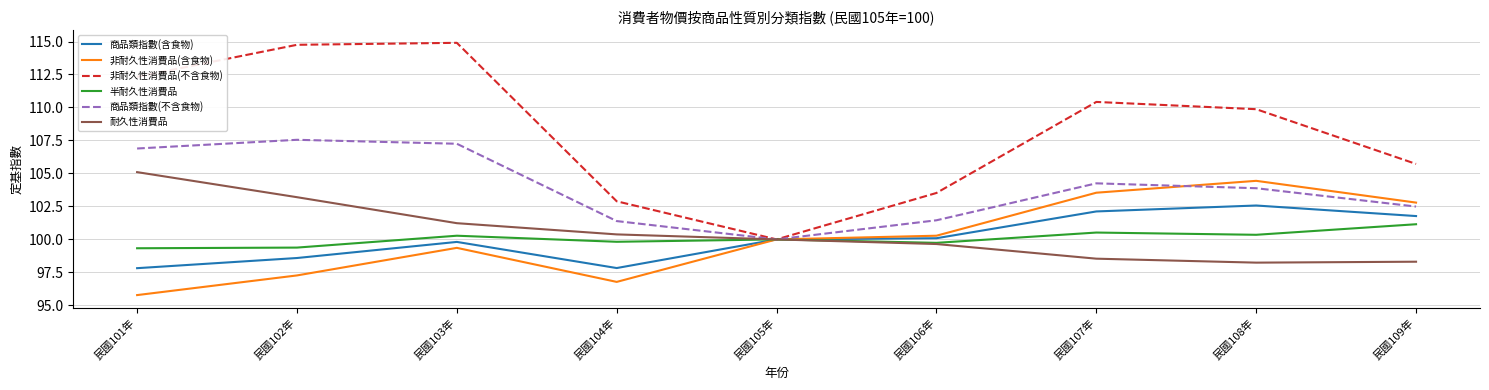

Which series has the largest total across all categories?

非耐久性消費品(不含食物)